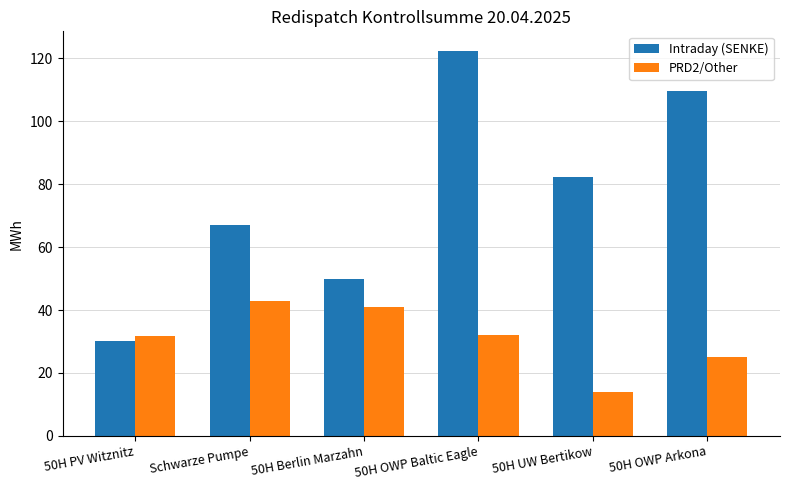

True or false: PRD2/Other has a value of 71.5 at Schwarze Pumpe.

False